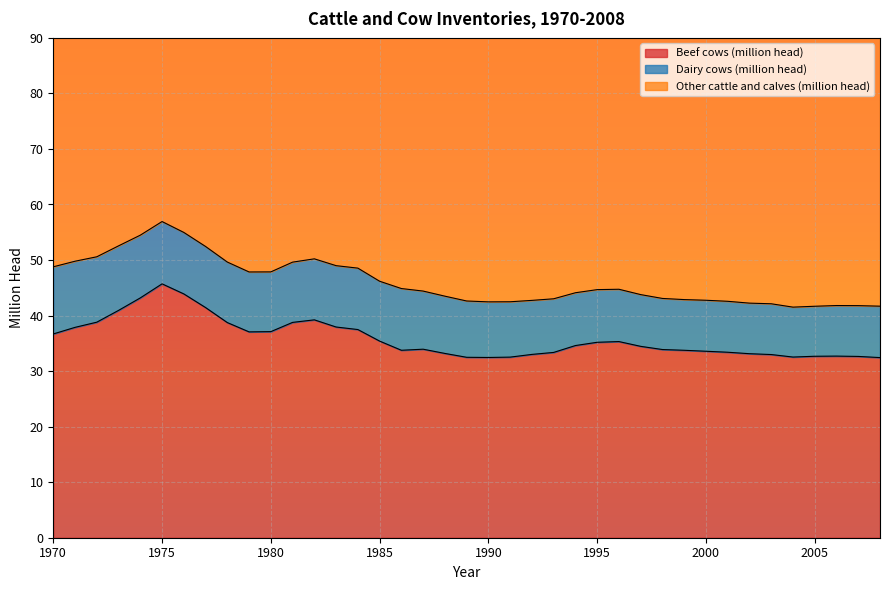

What is the lowest value of the Beef cows (million head) series?

32.4